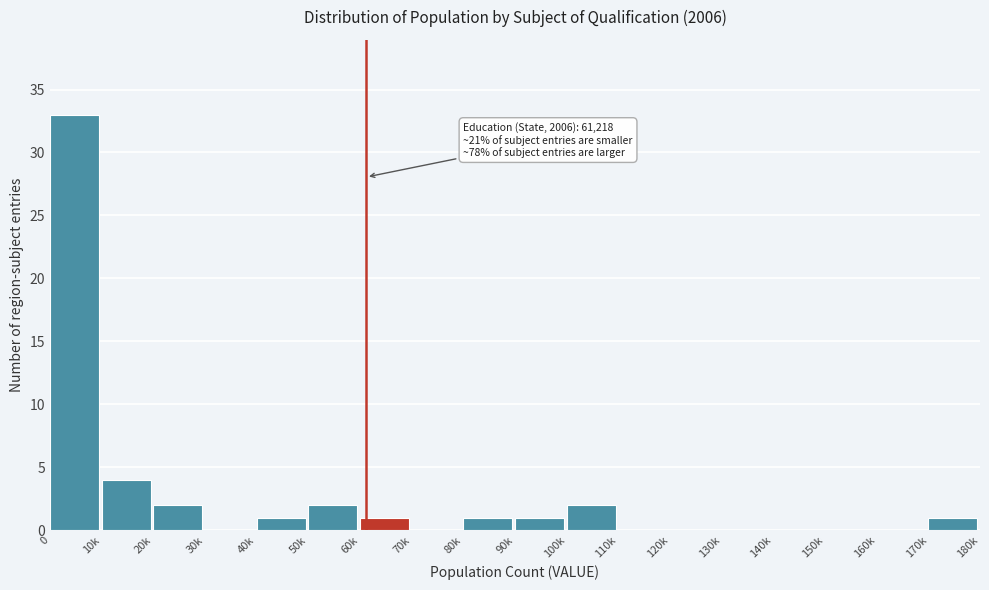

Reading left to right, list all the values displayed in this chart.

0=33	10k=4	20k=2	30k=0	40k=1	50k=2	60k=1	70k=0	80k=1	90k=1	100k=2	110k=0	120k=0	130k=0	140k=0	150k=0	160k=0	170k=1